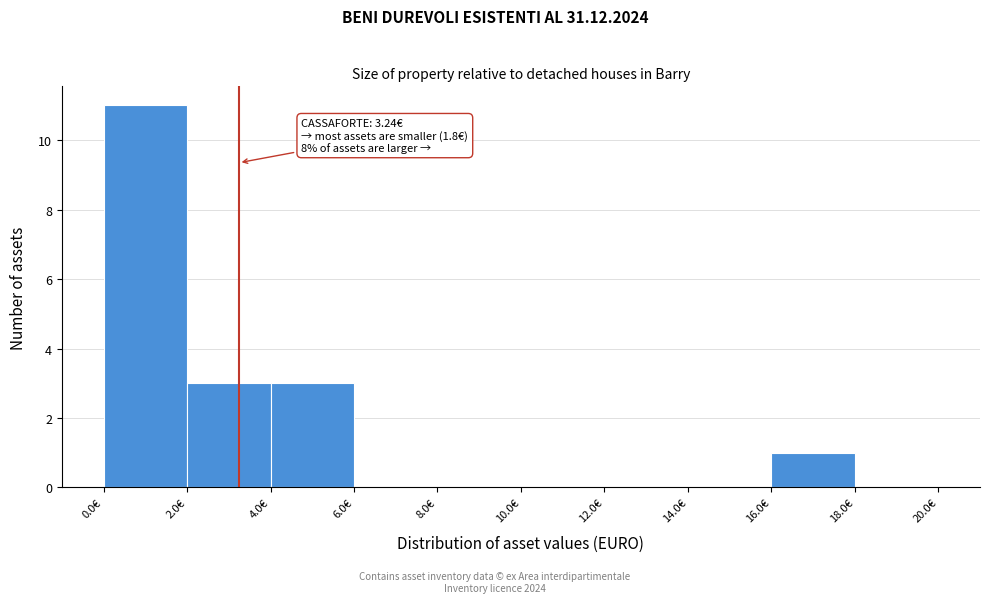

Which range on the x-axis has the tallest bar?

0 to 2